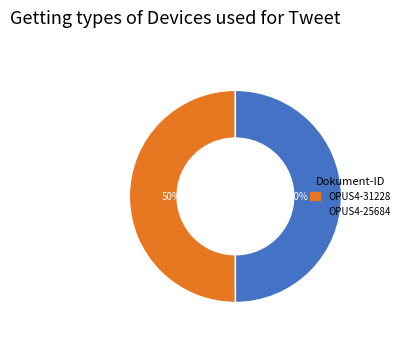

Approximately how many times larger is the value at OPUS4-31228 compared to OPUS4-25684?

1.0